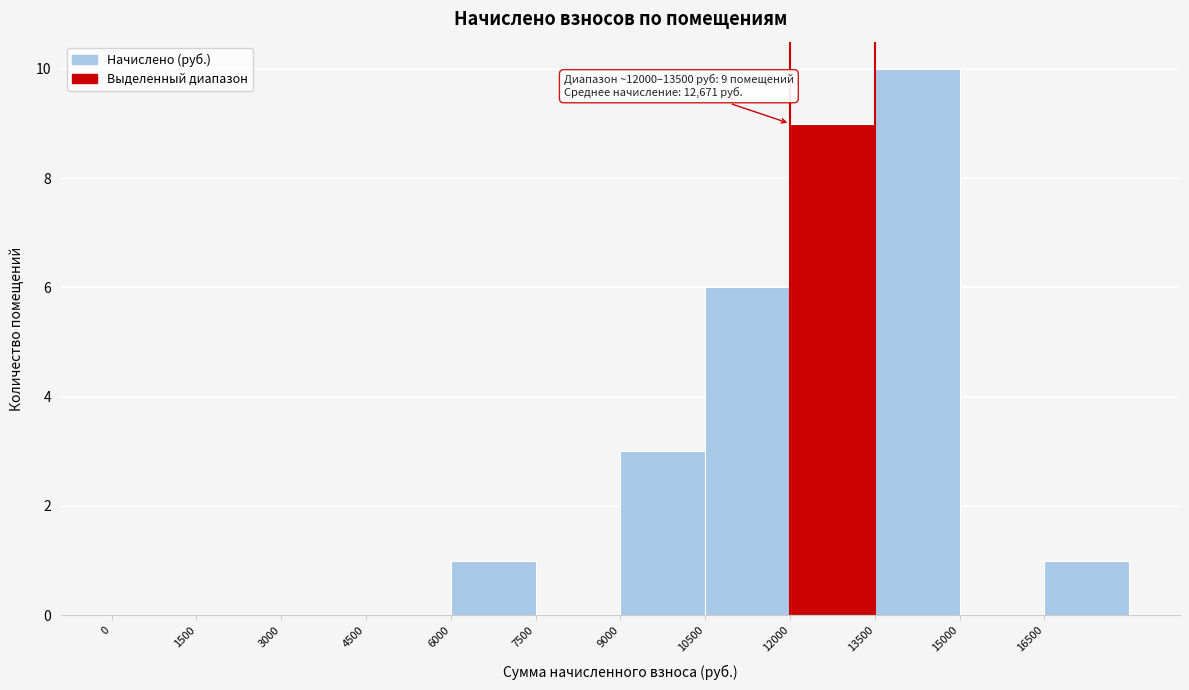

Which range on the x-axis has the tallest bar?

13500 to 15000